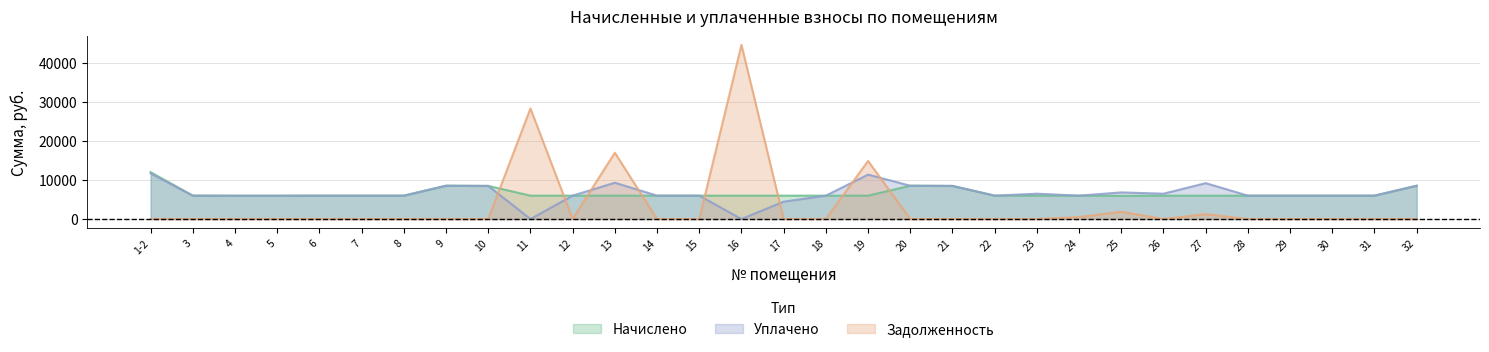

What position from the left is 32?

31